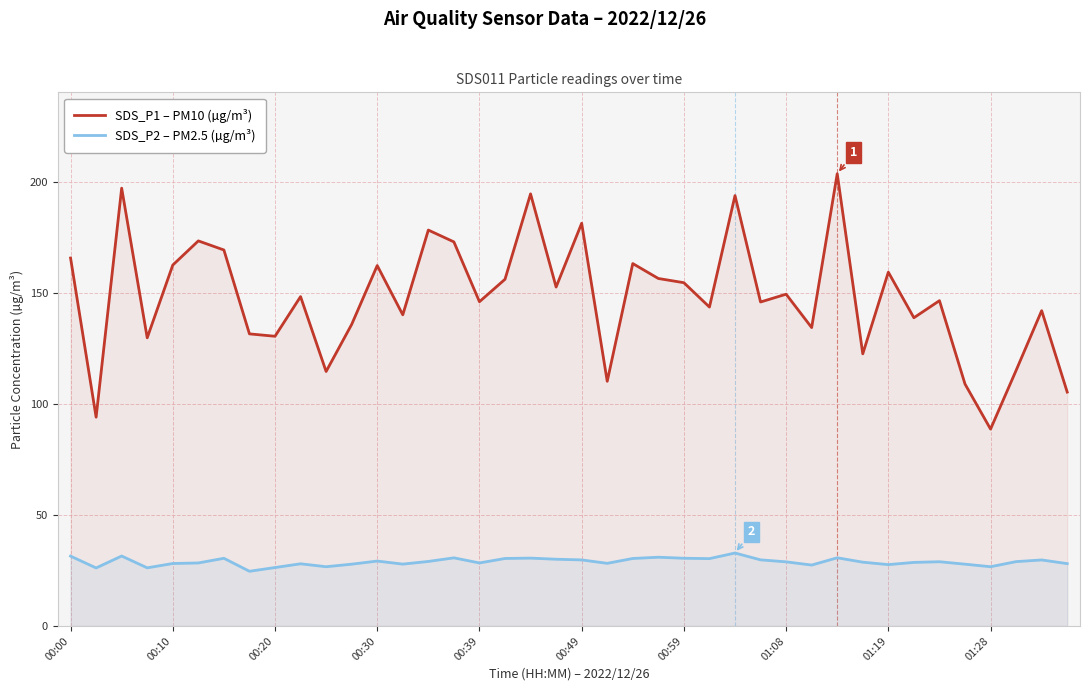

What is the difference between the maximum and minimum values in the SDS_P1 – PM10 (µg/m³) series?

115.1